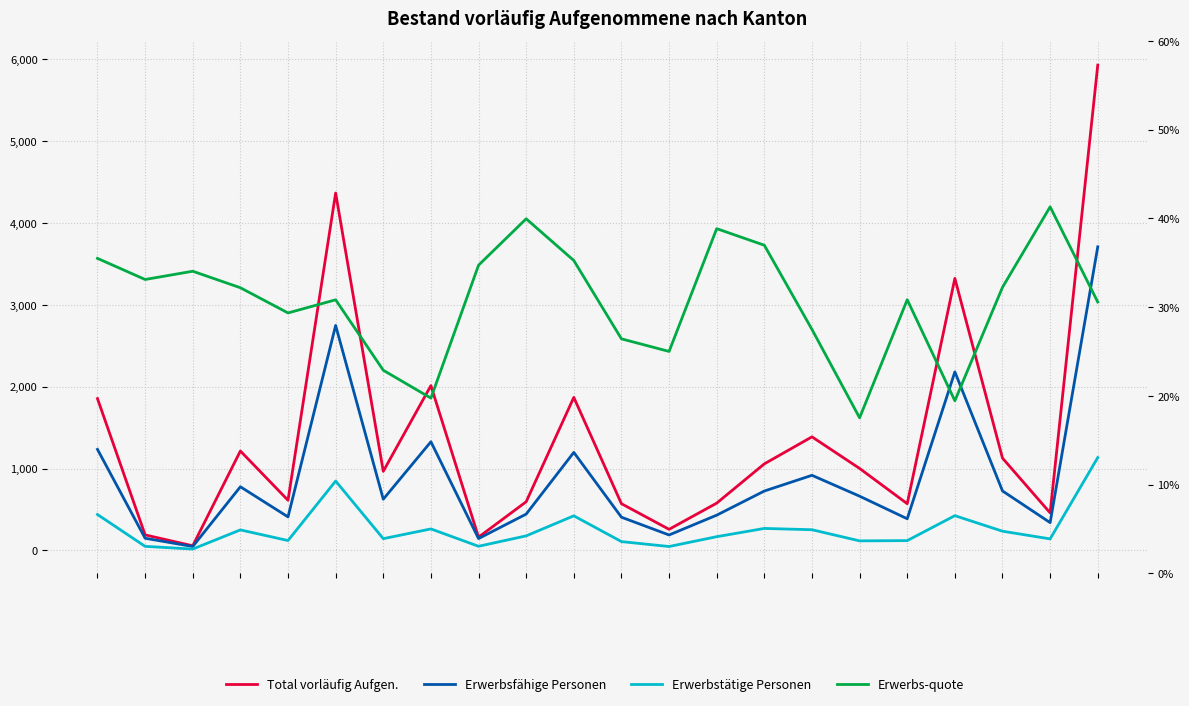

Which category has the lowest value in the Erwerbsfähige Personen series?

2